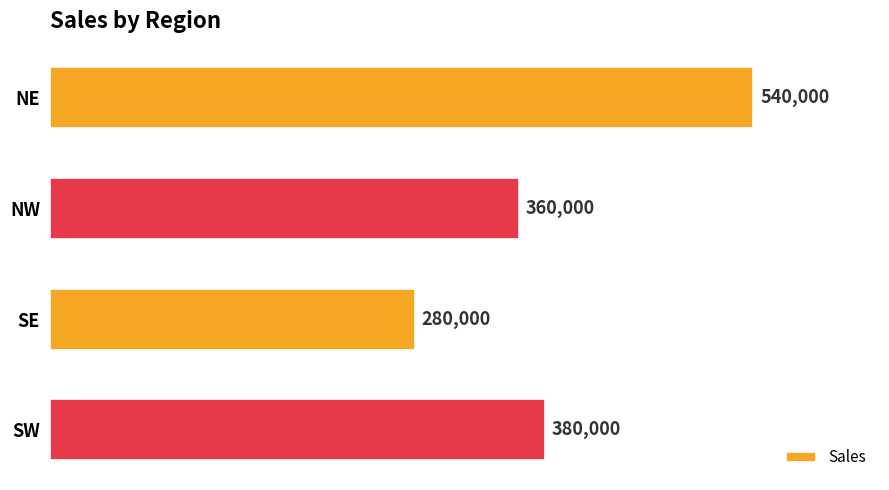

How many categories are shown in the chart?

4